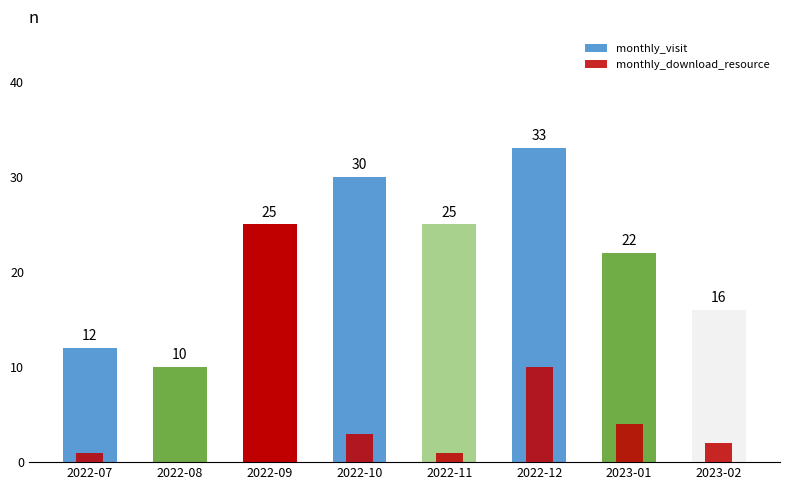

What is the spread (max minus min) of values at 2022-07?

11